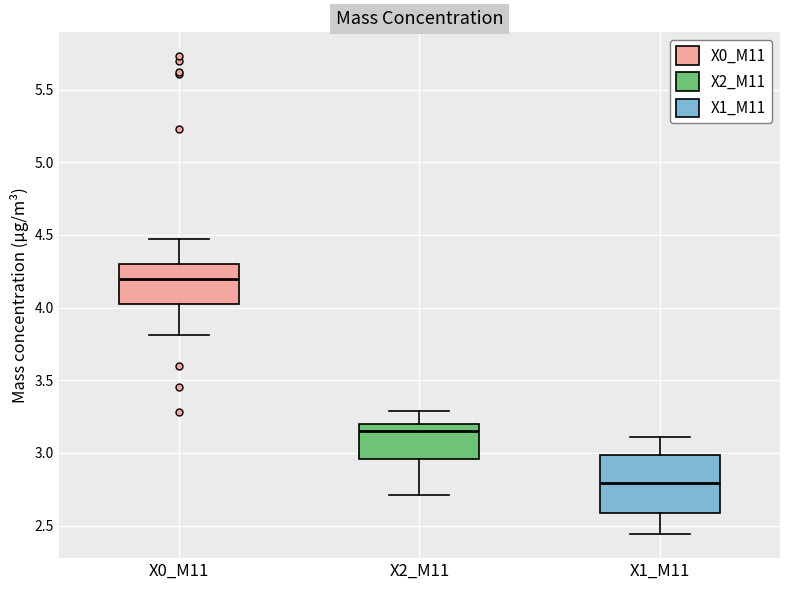

Comparing the boxes themselves (not the whiskers), which one is the tallest?

X1_M11